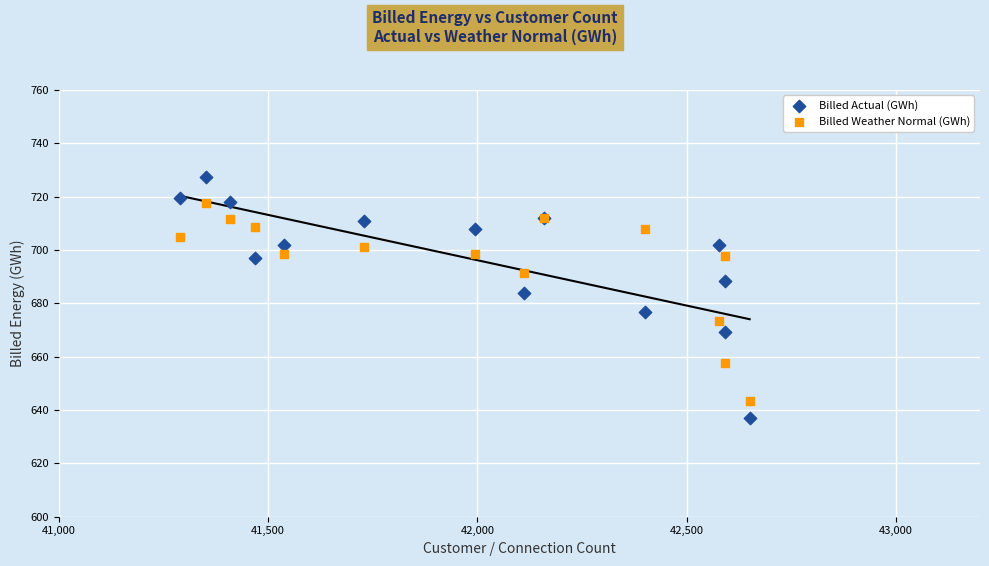

Across all series, what Y value is closest to 682?

683.8